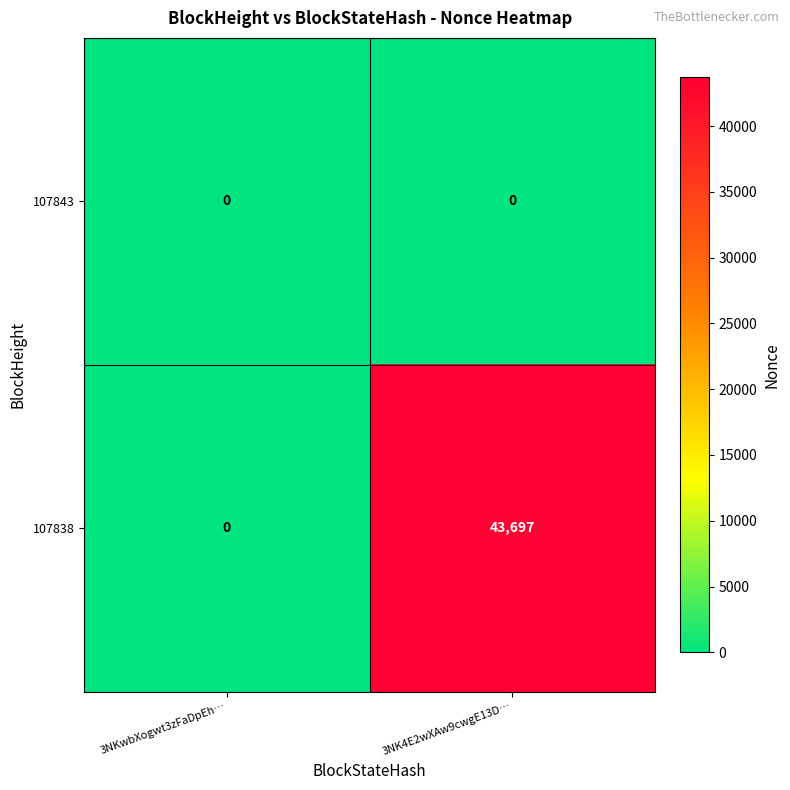

Where is 107838 nearest to the value 21848?

3NKwbXogwt3zFaDpEh…